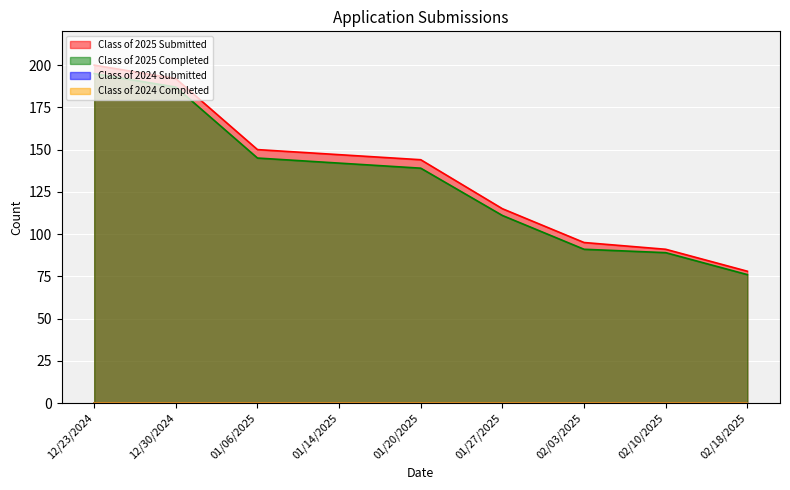

What is the label of the 8th point from the left?

02/10/2025